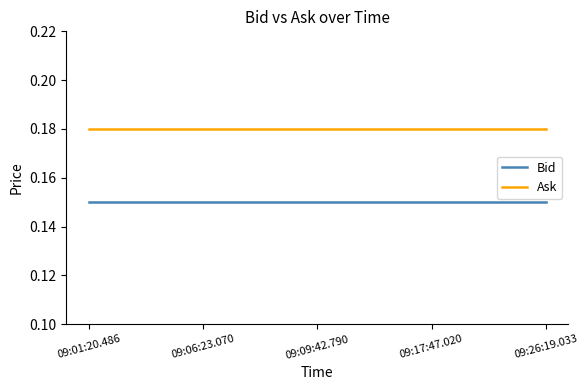

Rank the series by their maximum value, from lowest to highest.

Bid, Ask